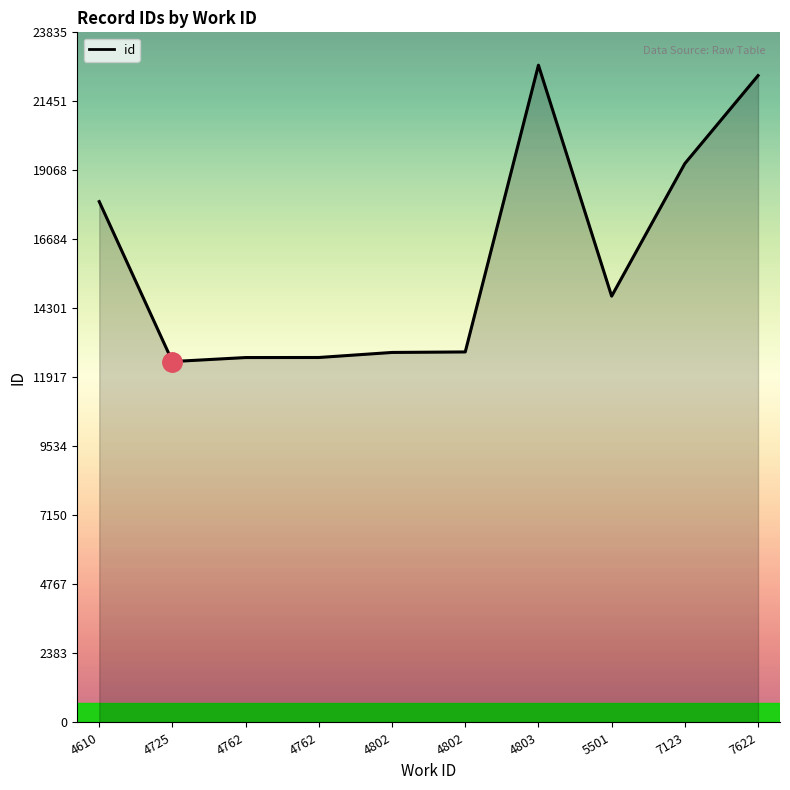

What is the ratio of the value at 4802 to the value at 4803?

0.6